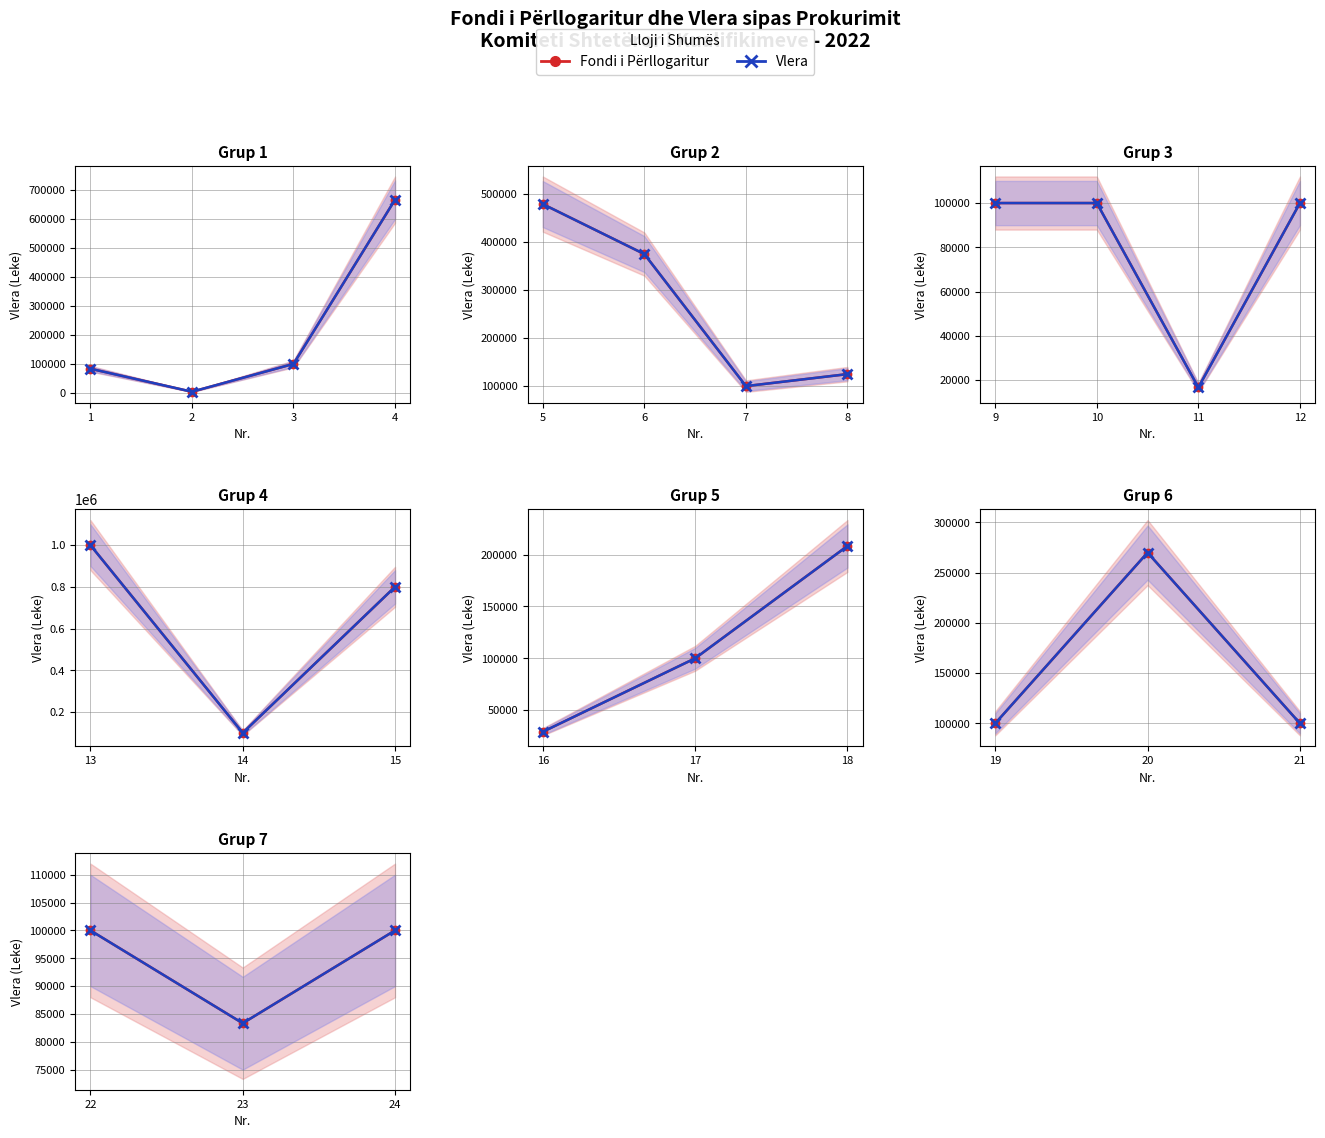

Which series has the largest range (max minus min)?

Fondi i Përllogaritur